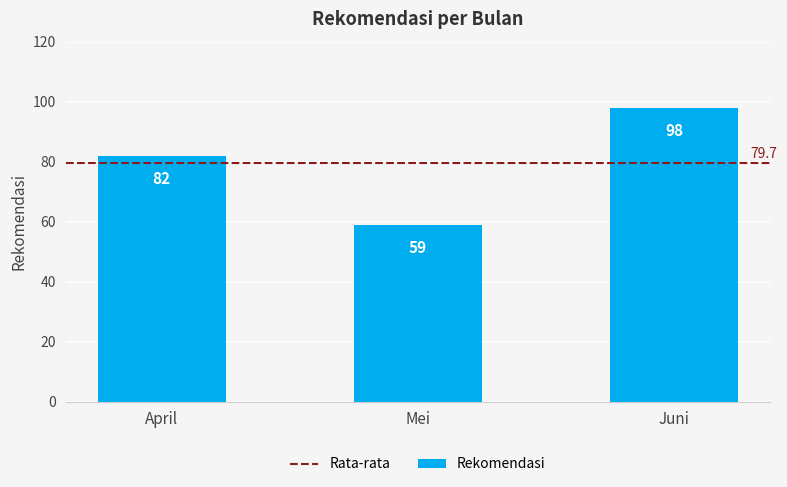

How many values are between 59 and 98?

3